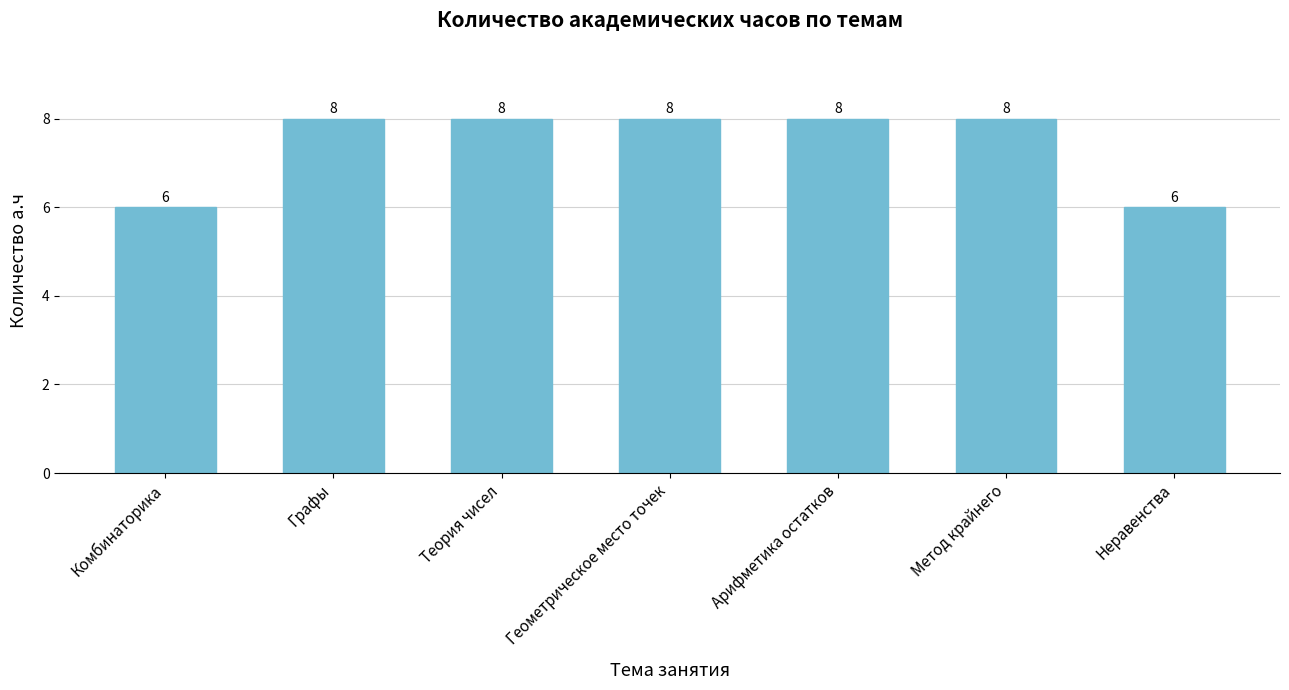

Is it true that the value at Теория чисел is 8?

True